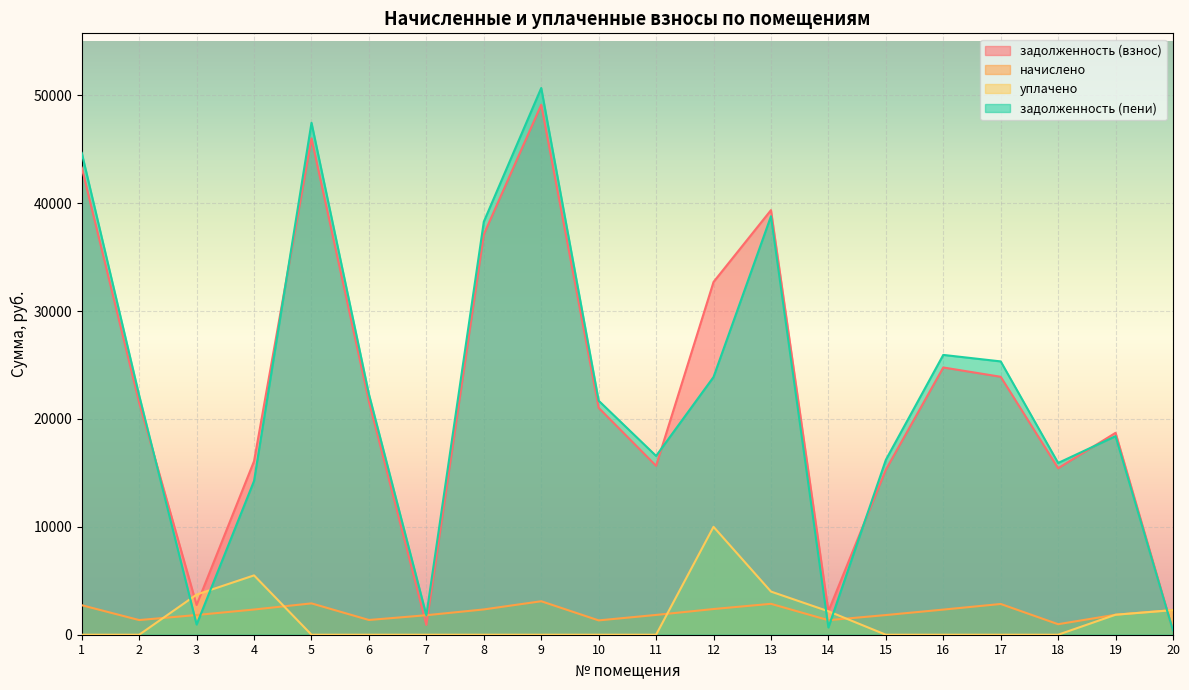

Reading left to right, list all the values displayed in this chart.

задолженность (взнос): 43288.6	21497.1	2754.0	16088.6	45997.7	21614.9	904.5	37104.5	49119.4	21026.0	15654.7	32693.4	39349.9	2173.4	15293.0	24768.8	23906.2	15430.8	18712.2	382.5
начислено: 2734.2	1357.8	1826.5	2336.2	2905.3	1365.2	1807.9	2343.6	3102.5	1328.0	1834.0	2380.8	2864.4	1346.6	1822.8	2328.7	2849.5	974.6	1852.6	2295.2
уплачено: 0.0	0.0	3720.0	5500.0	0.0	0.0	0.0	0.0	0.0	0.0	0.0	10000.0	4000.0	2173.4	0.0	0.0	0.0	0.0	1853.0	2278.0
задолженность (пени): 44655.7	22176.0	947.3	14256.7	47450.4	22297.6	1808.5	38276.3	50670.6	21690.0	16571.7	23883.8	38782.1	673.3	16204.4	25933.2	25331.0	15918.1	18403.4	382.5